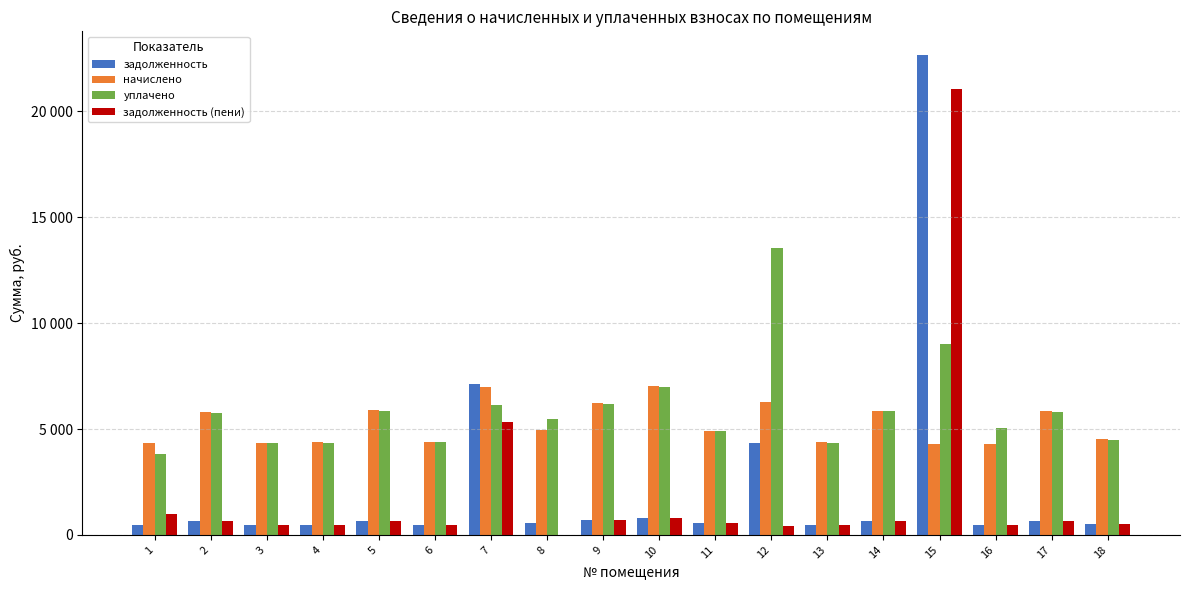

Which label corresponds to the smallest value in the chart?

8